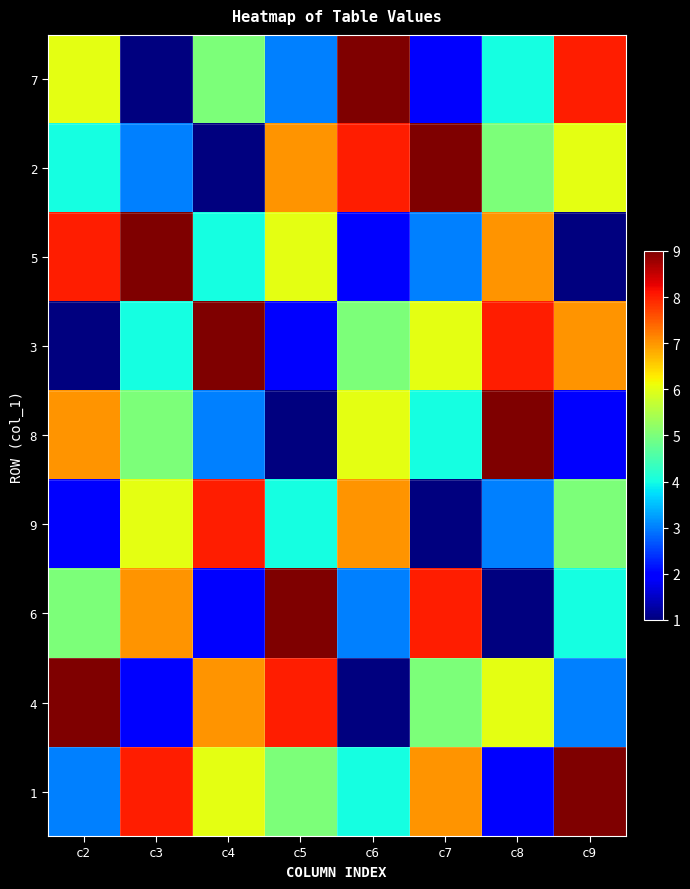

What is the total value across all series at c5?

45